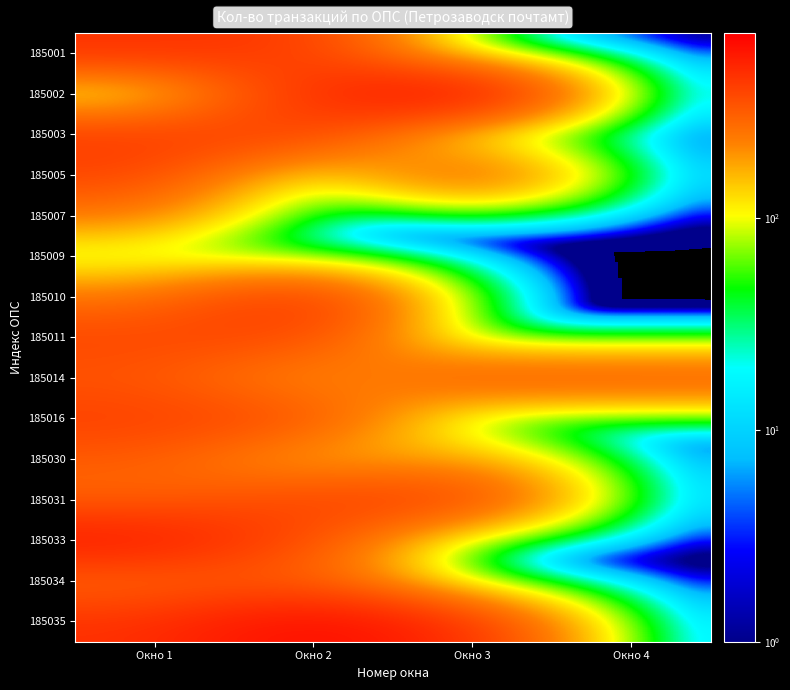

At how many categories does at least one series exceed 433?

3